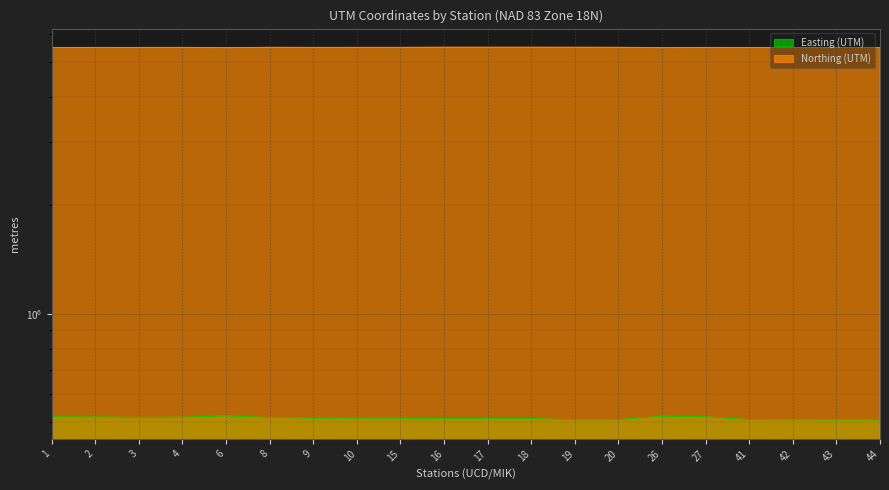

How many lines are shown in the chart?

2